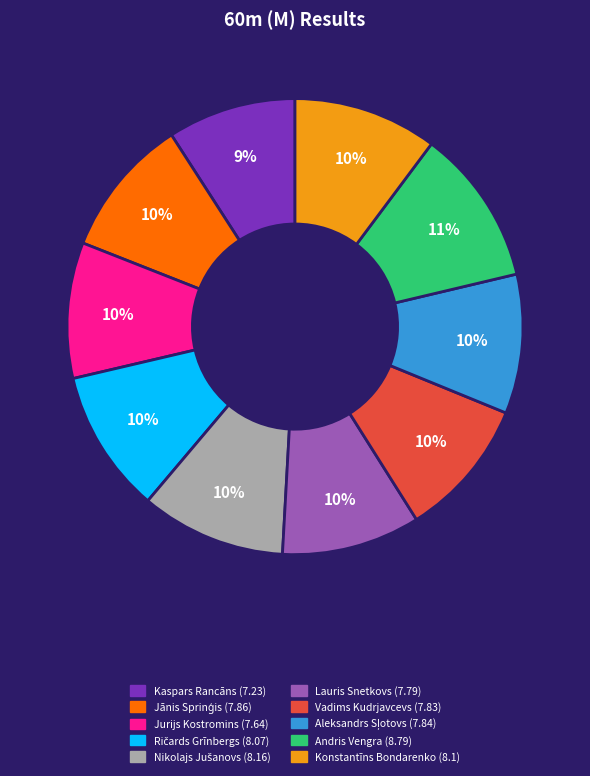

True or false: Jurijs Kostromins accounts for 10% of the total.

True